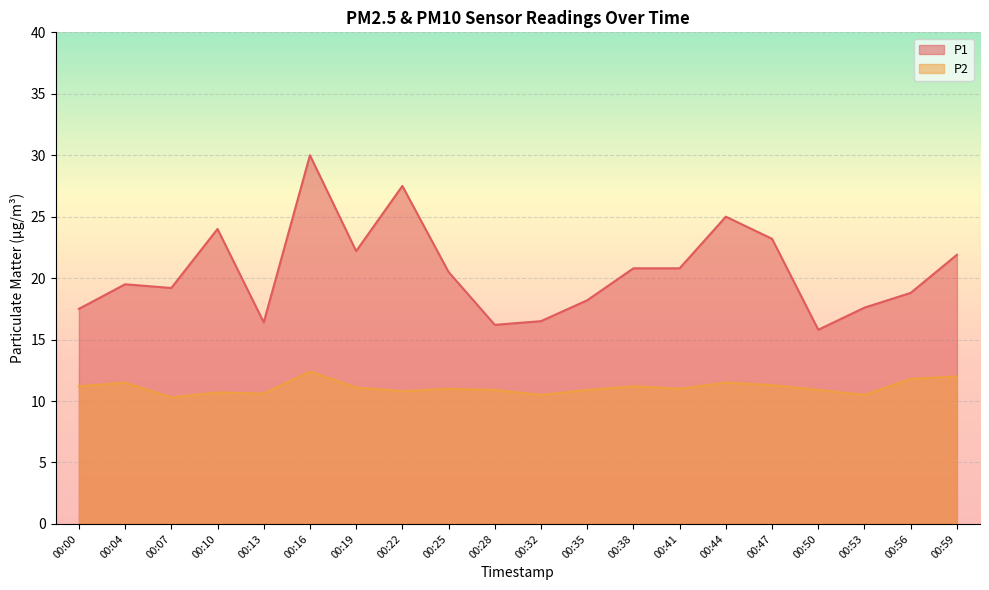

Which series has the largest total across all categories?

P1